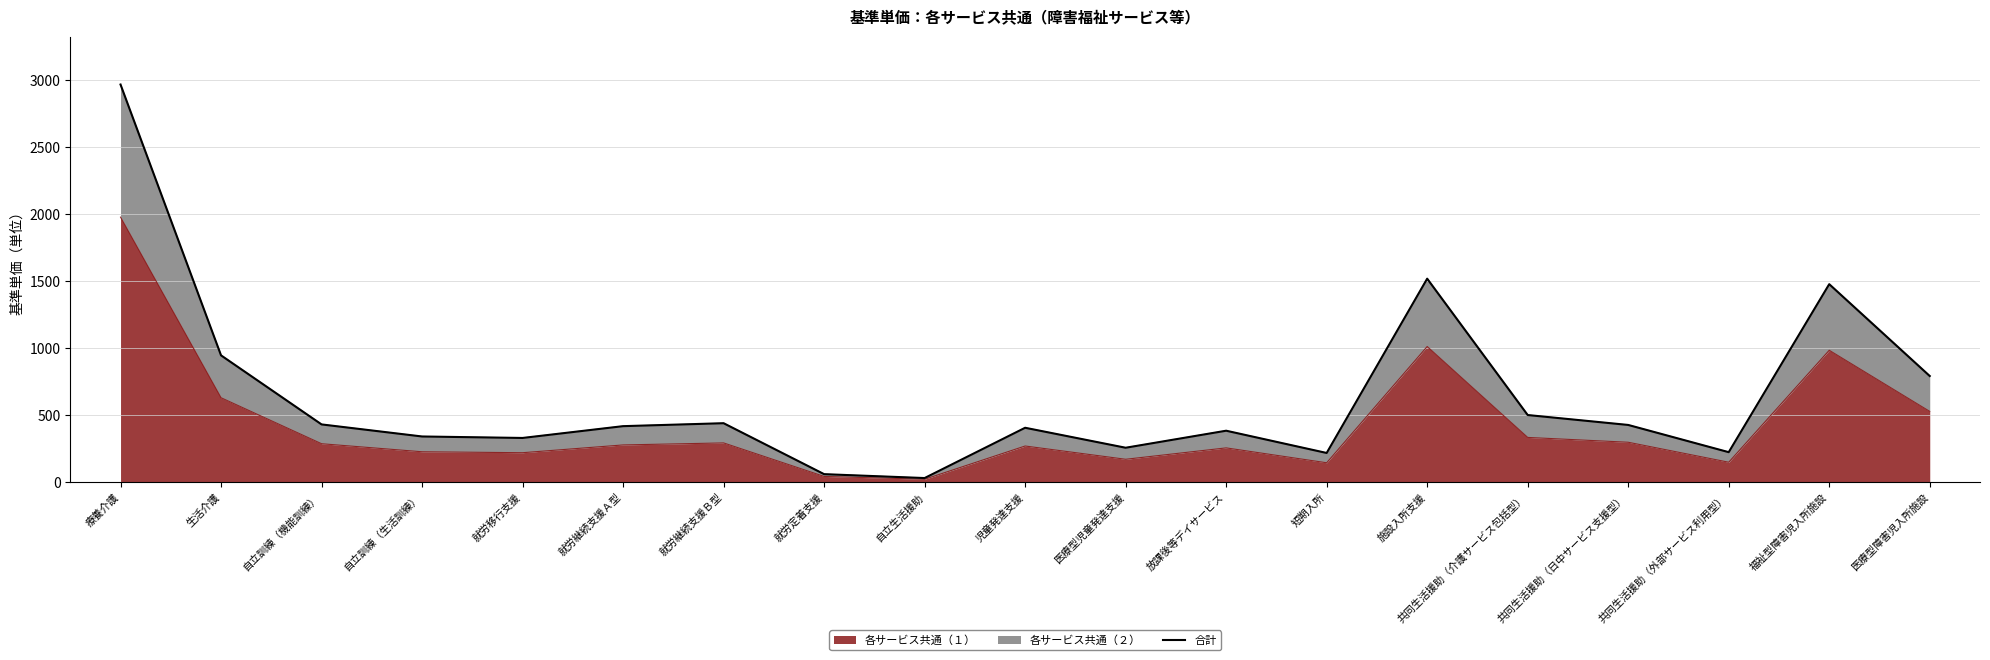

What is the label of the 18th point from the right?

生活介護